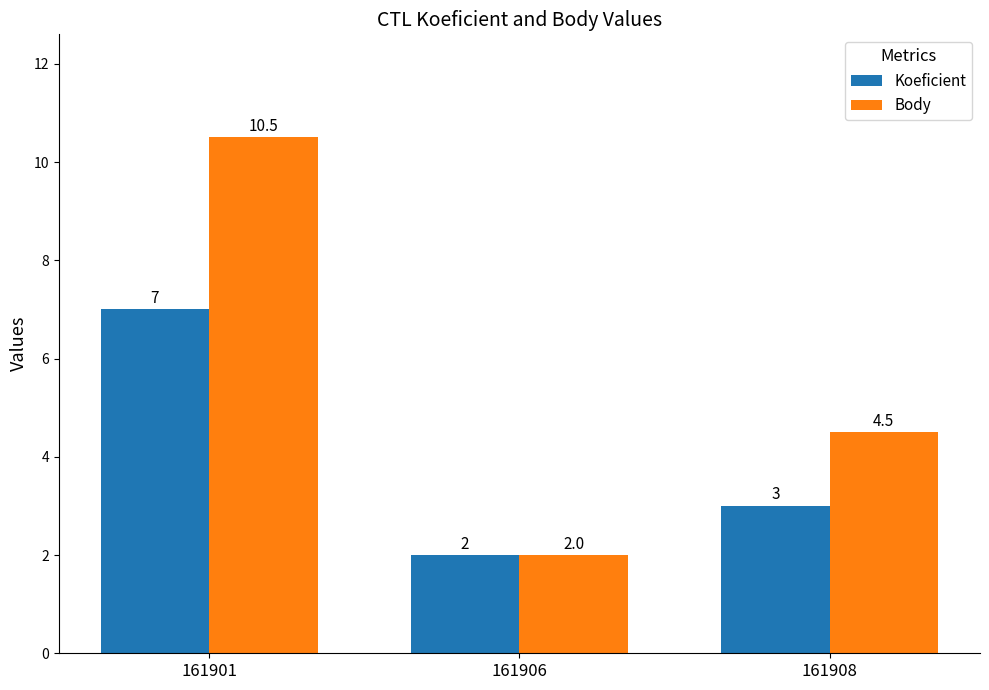

At which label does Koeficient reach its peak?

161901